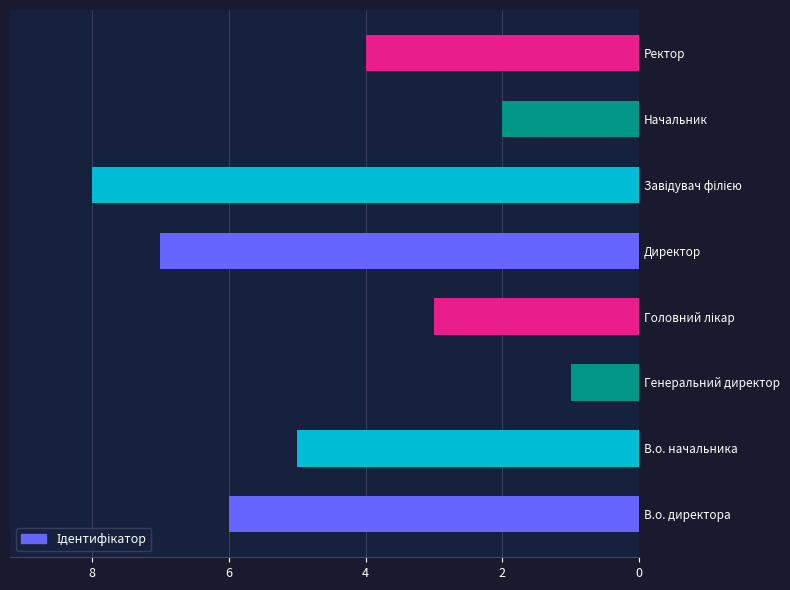

What is the difference between the maximum and minimum values?

7